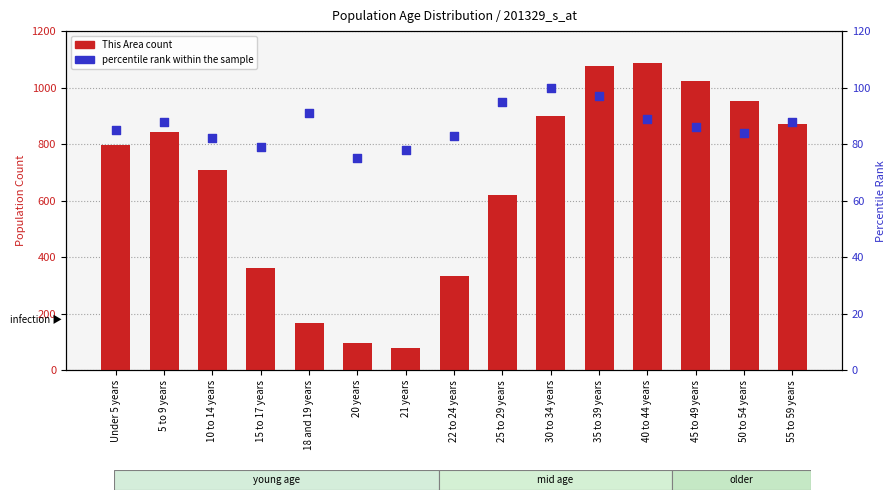

Which series has the widest spread of Y values?

This Area count